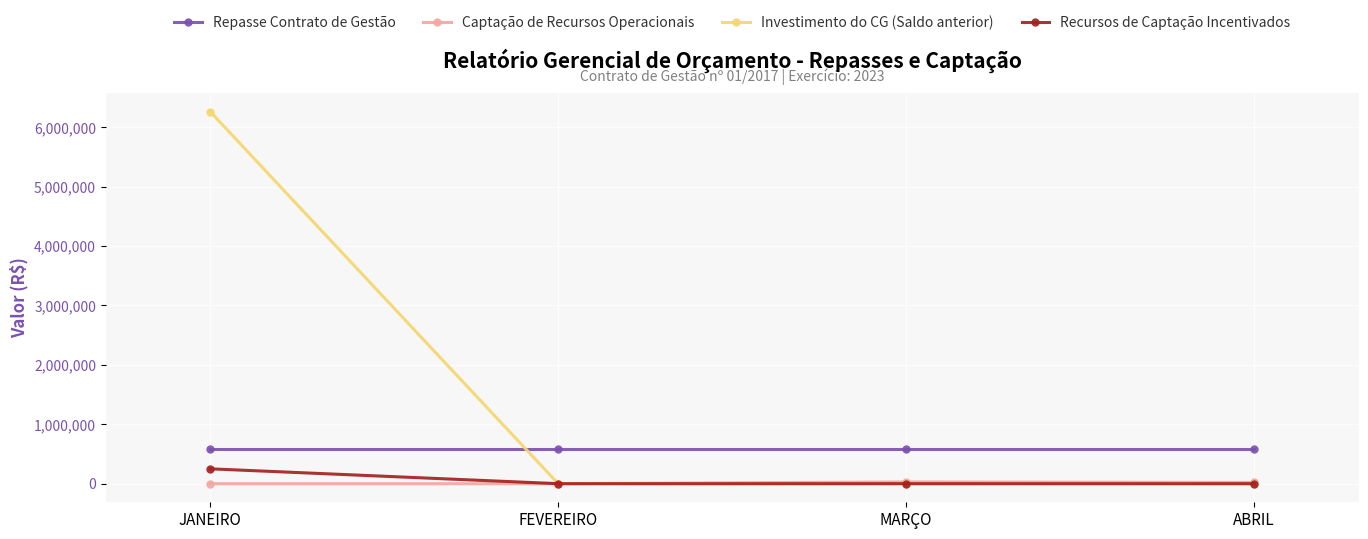

At which category is the sum across all series the highest?

JANEIRO